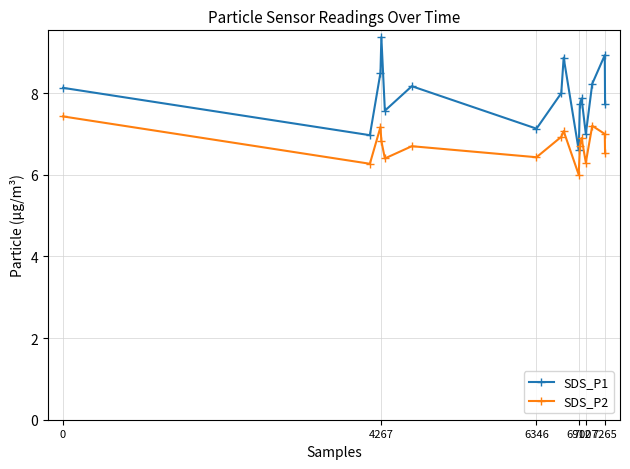

Which series has the widest spread of values?

SDS_P1